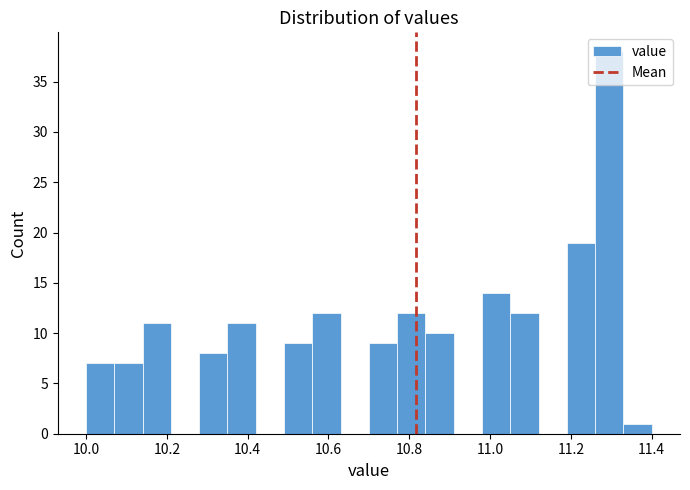

Around what value on the x-axis is the tallest bar? Give the approximate position of its centre, as read against the axis.

11.30